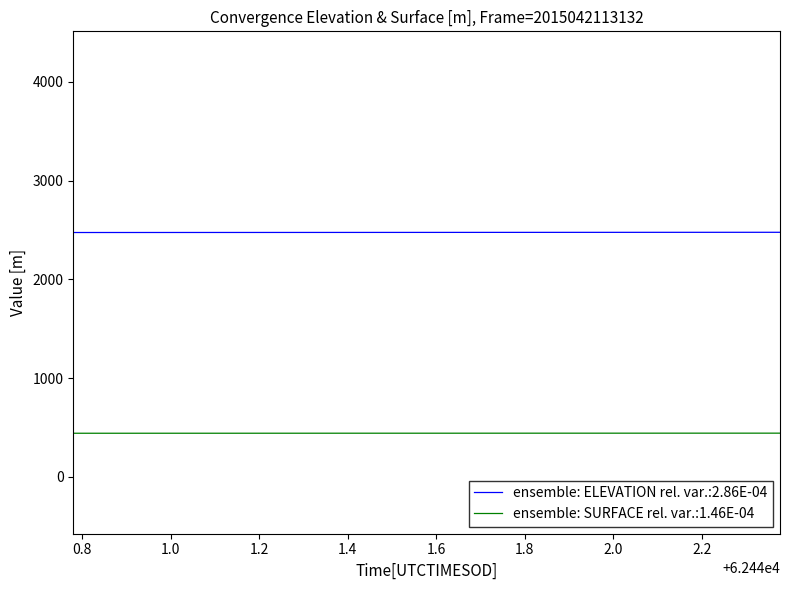

Which series has the largest total across all categories?

ensemble: ELEVATION rel. var.:2.86E-04